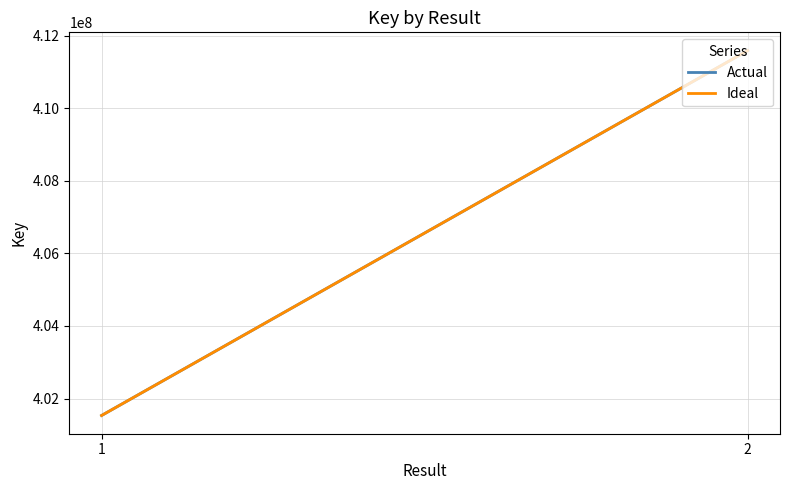

What is the total value across all series at 1?

803066628